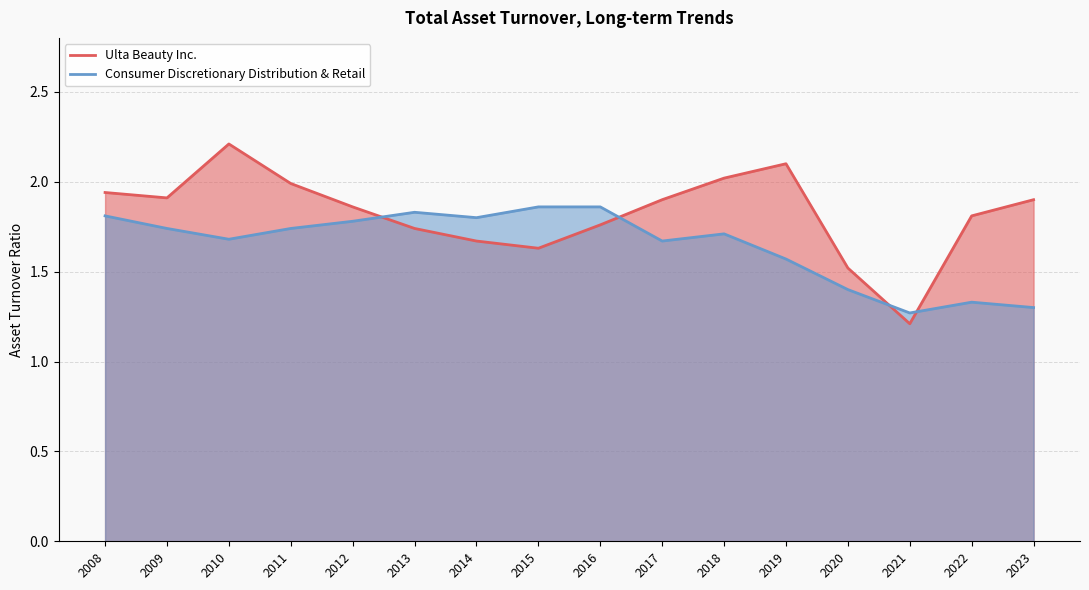

Which category has the lowest value in the Ulta Beauty Inc. series?

2021